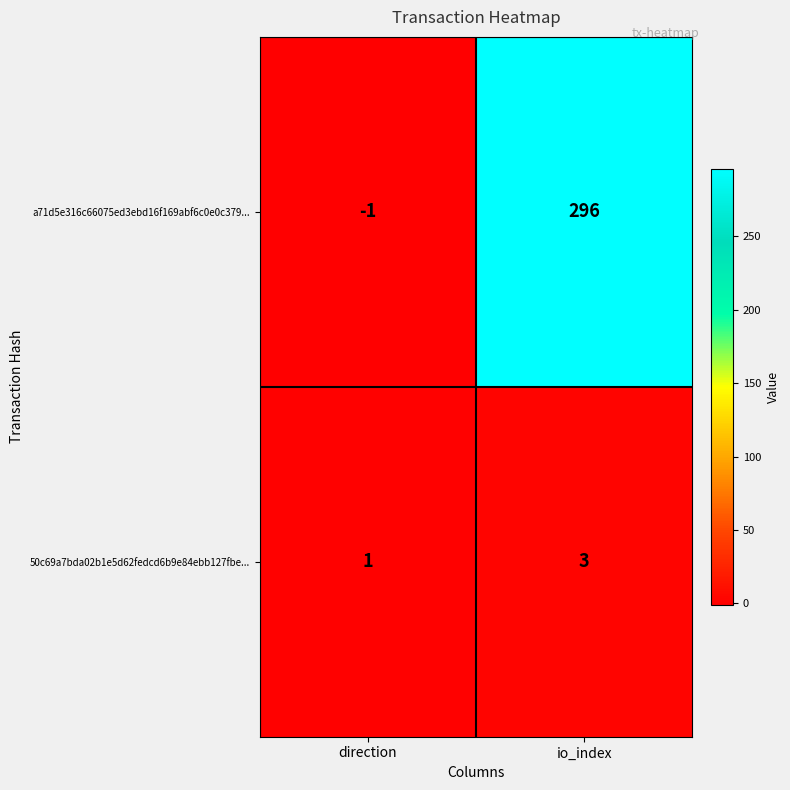

Is it true that 50c69a7bda02b1e5d62fedcd6b9e84ebb127fbe... equals 3 at io_index?

True